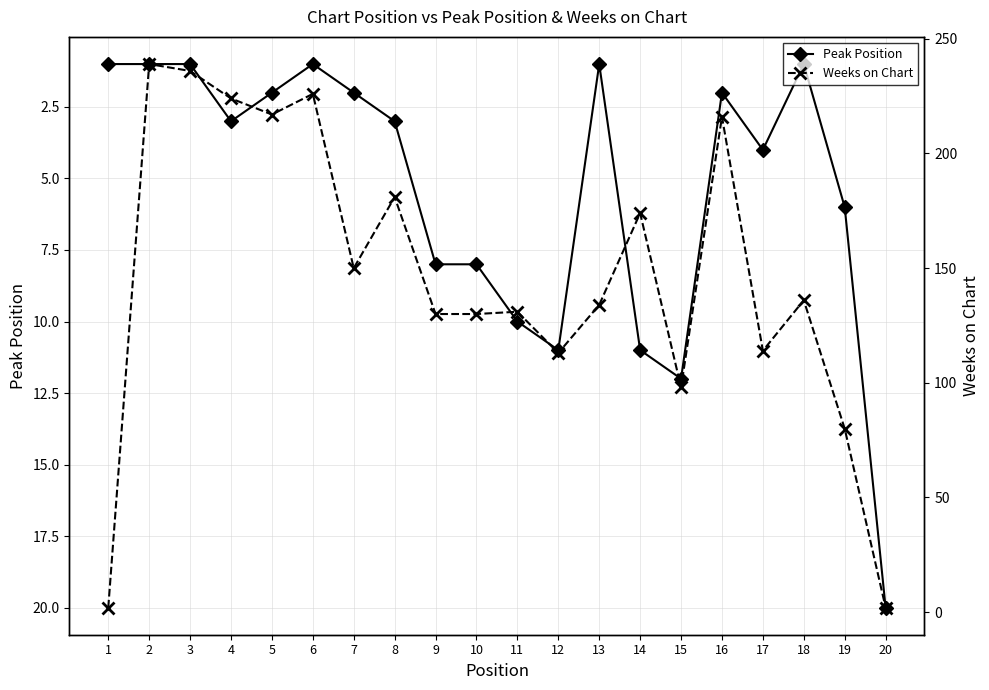

List the series in order of their peak value, highest first.

Weeks on Chart, Peak Position